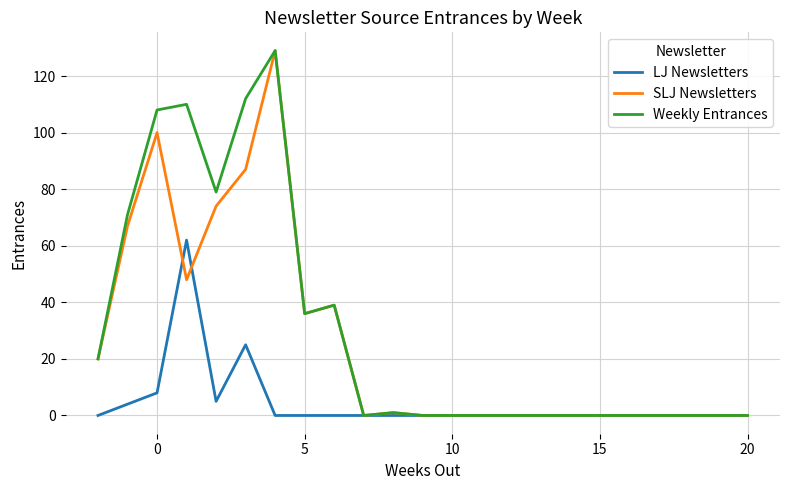

What is the greatest value displayed?

129